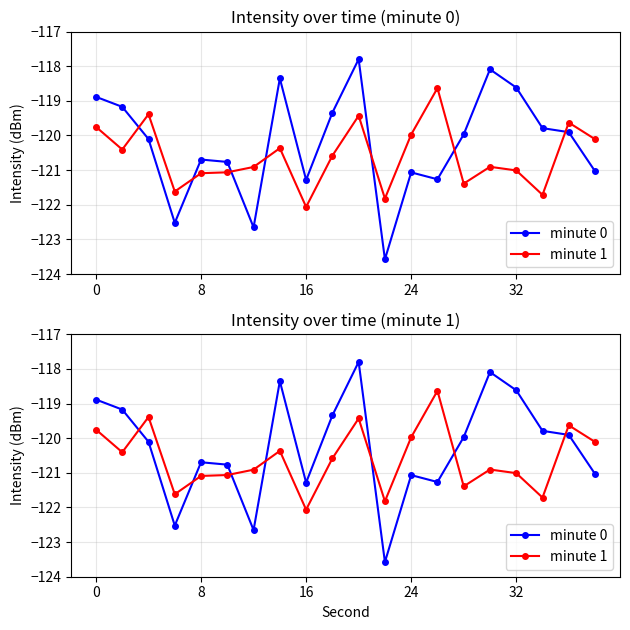

What is the sum of all minute 1 values?

-2411.9